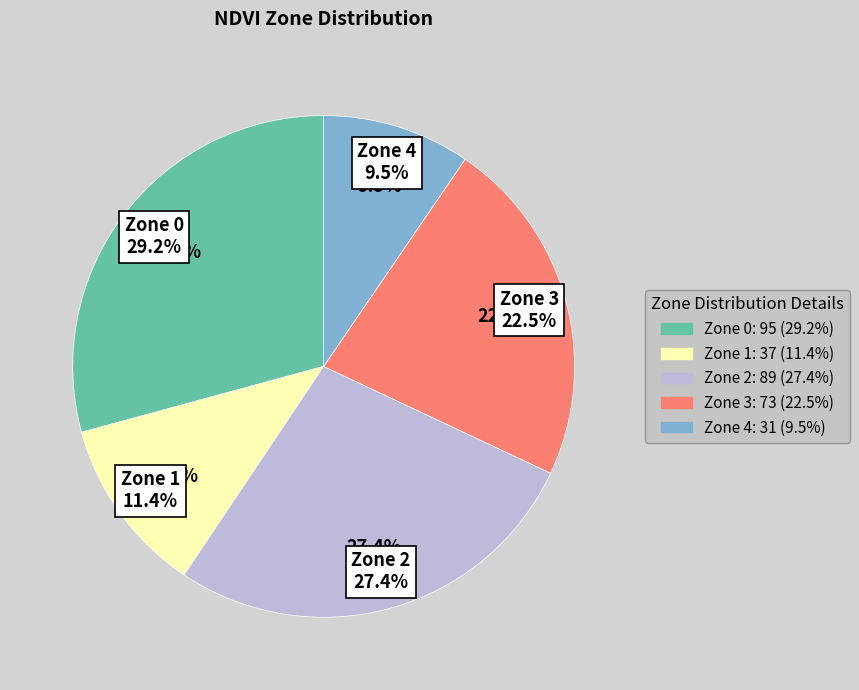

Count the number of slices in the pie.

5